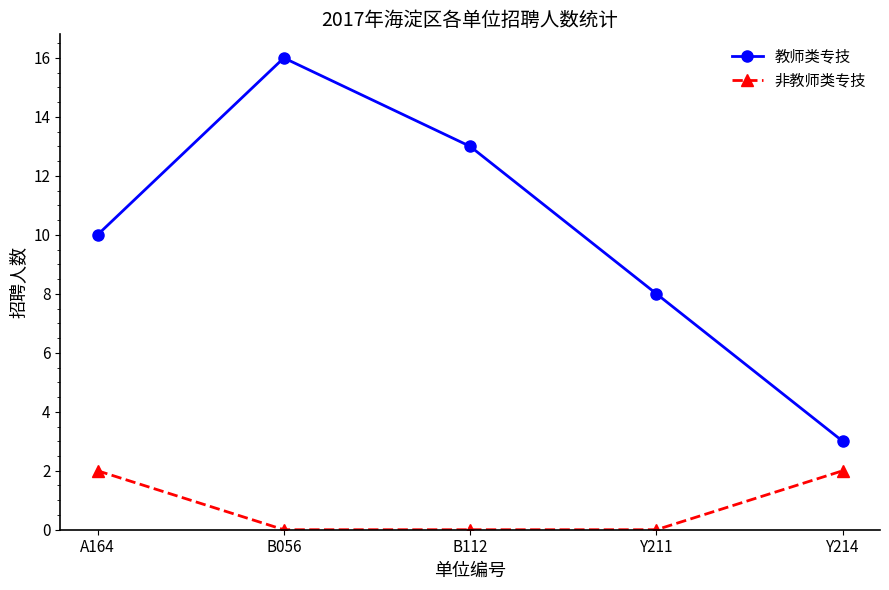

Does the chart display data point markers on the line(s)?

Yes